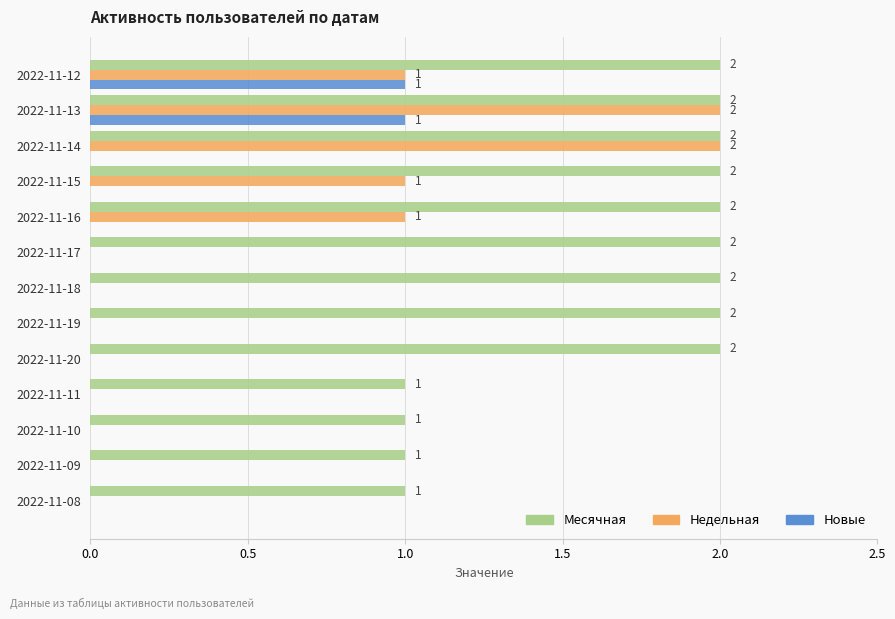

What is the greatest value displayed?

2